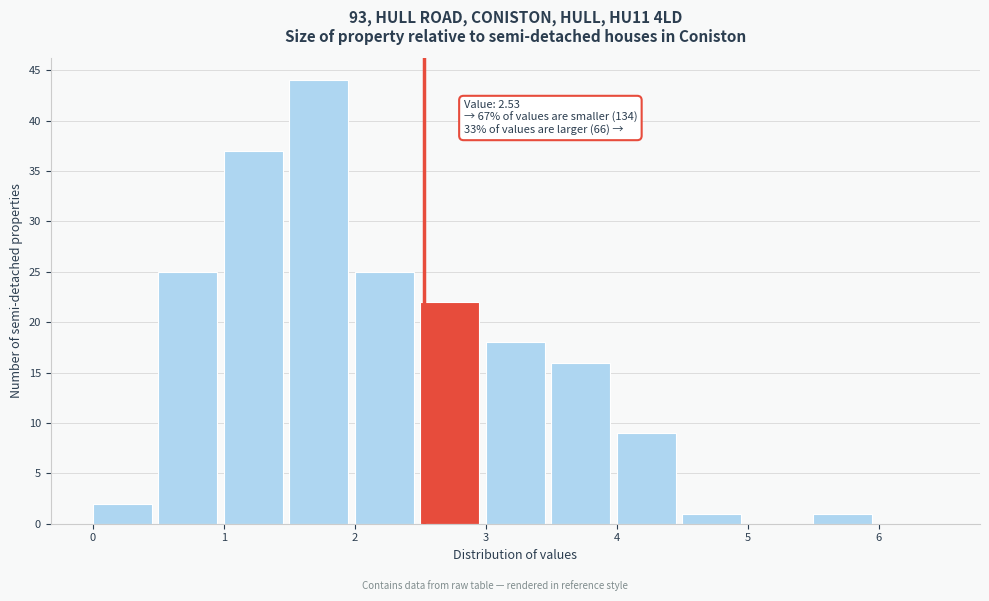

Which range on the x-axis has the tallest bar?

1.5 to 2.0